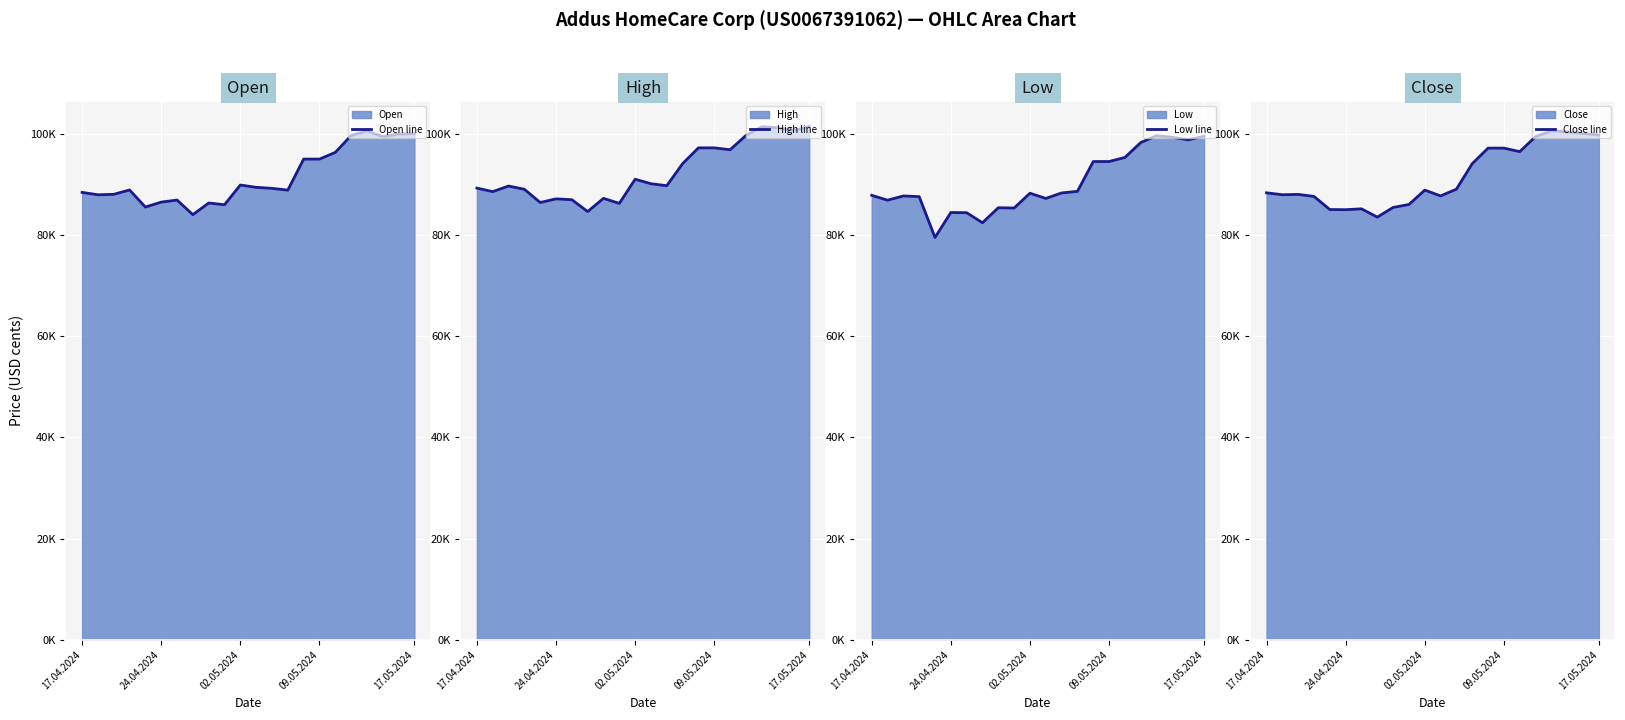

What are all the series names shown in the legend?

Open line, High line, Low line, Close line